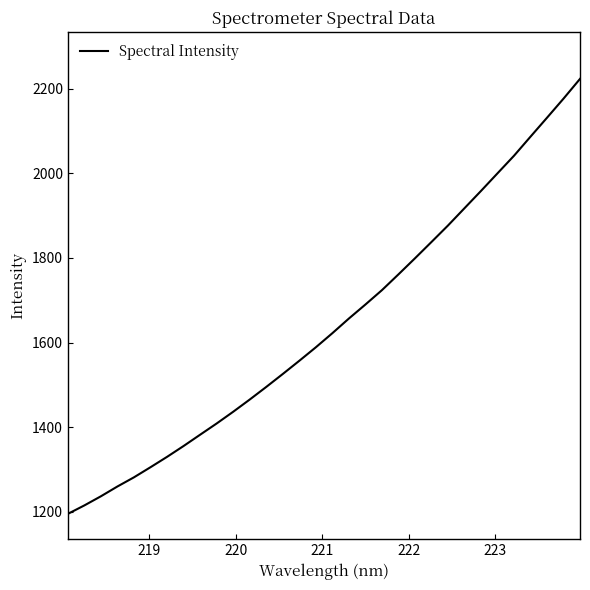

What is the difference between the maximum and minimum values?

1027.7